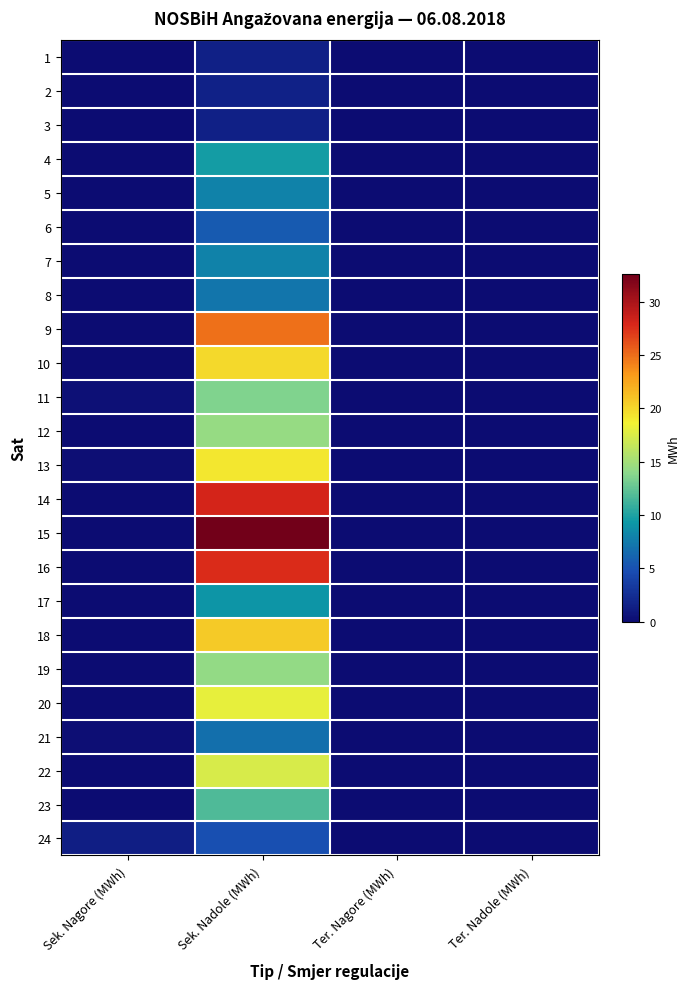

How many categories are shown in the chart?

4